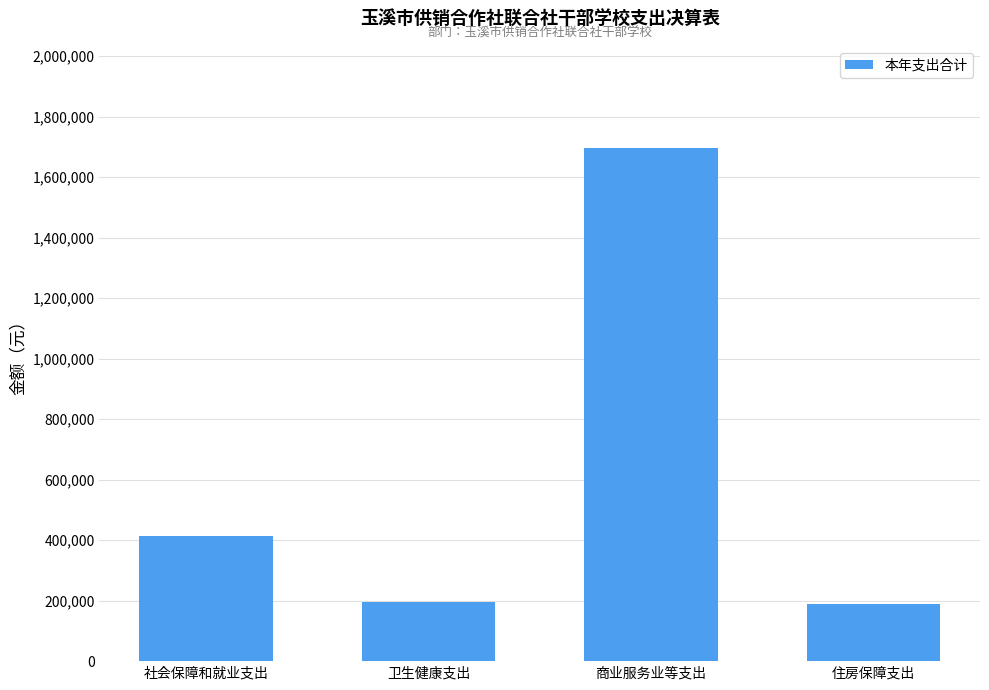

Is it true that the value at 社会保障和就业支出 is 414247.0?

True